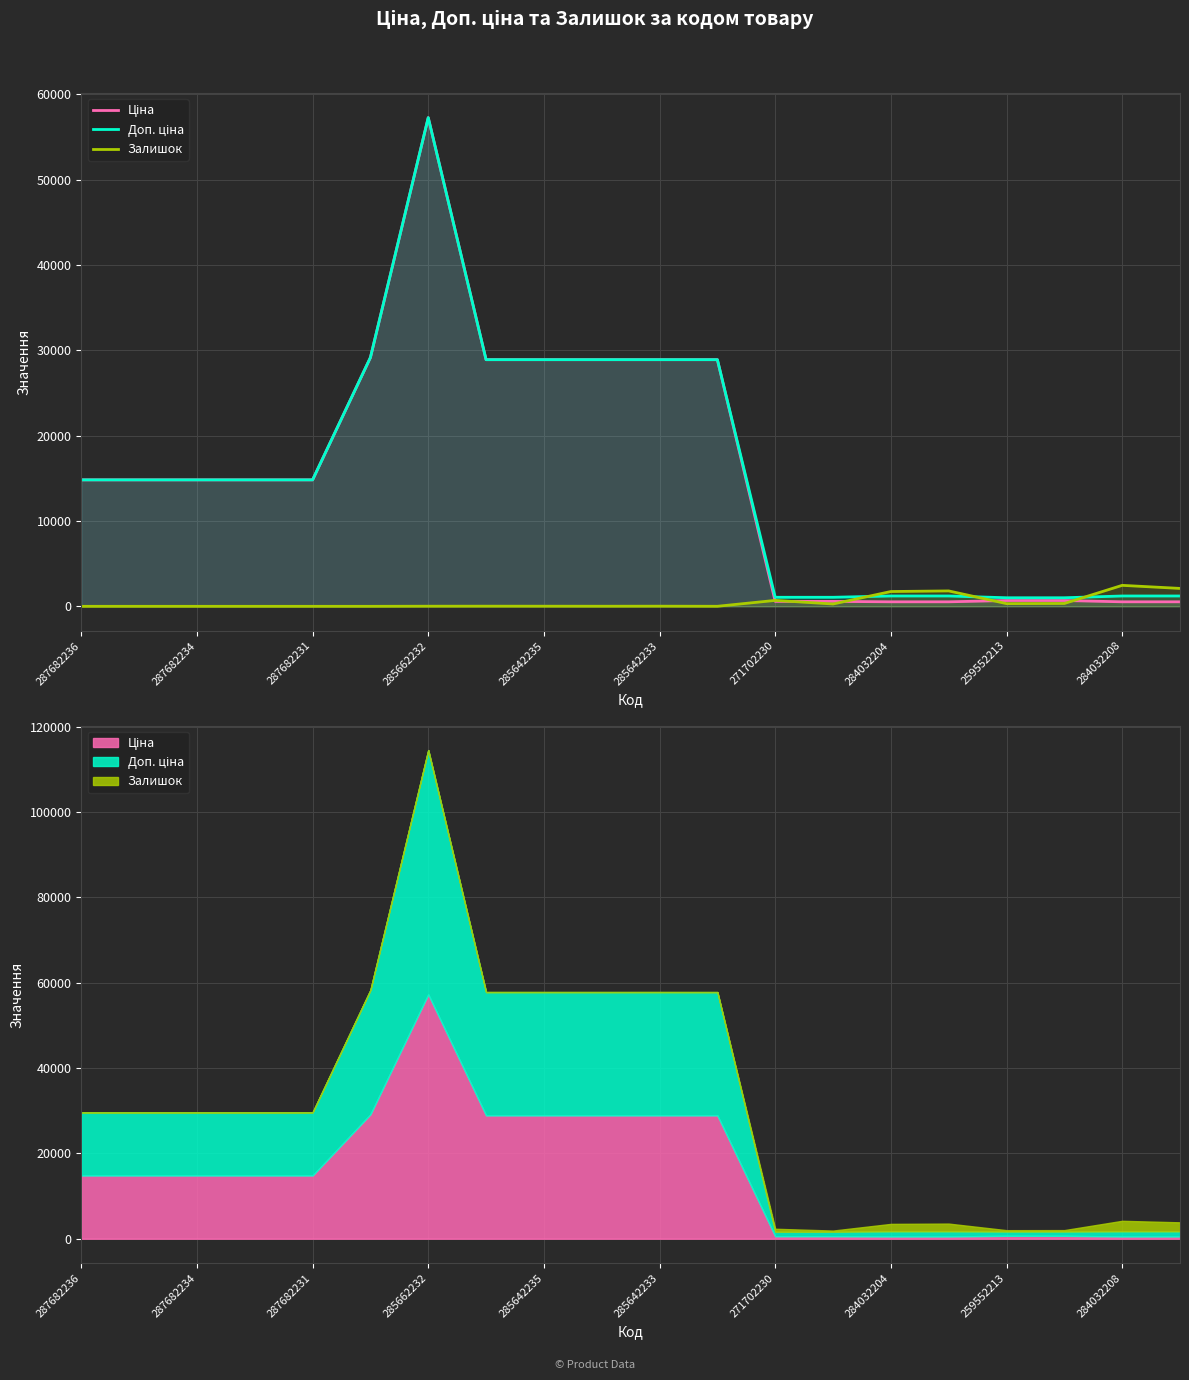

The Залишок series shows 2099.0 at 19. True or false?

True